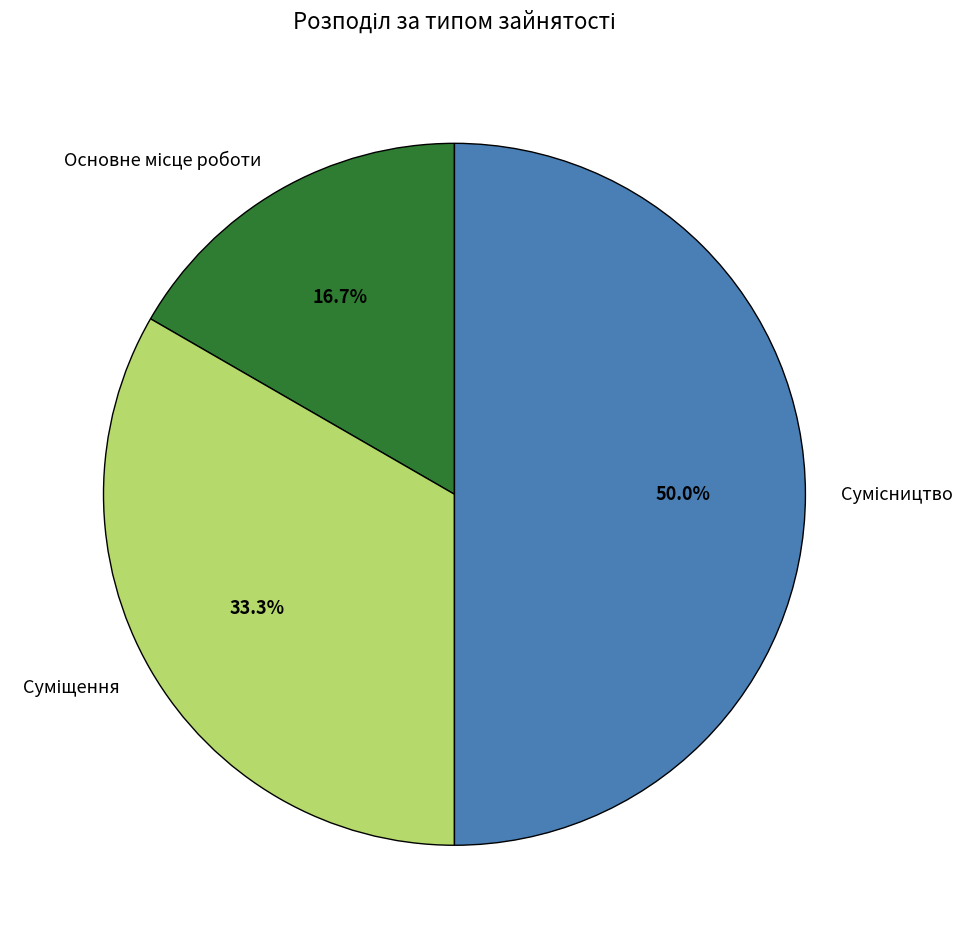

What is the smallest slice in the pie chart?

Основне місце роботи